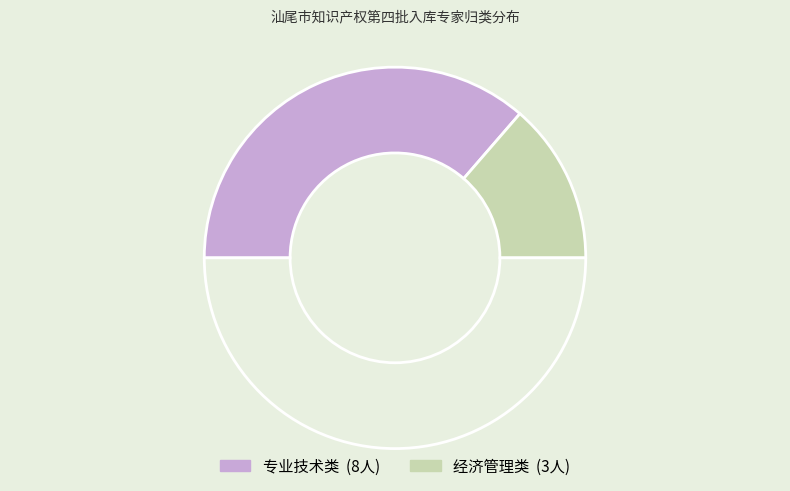

Count the number of slices in the pie.

3